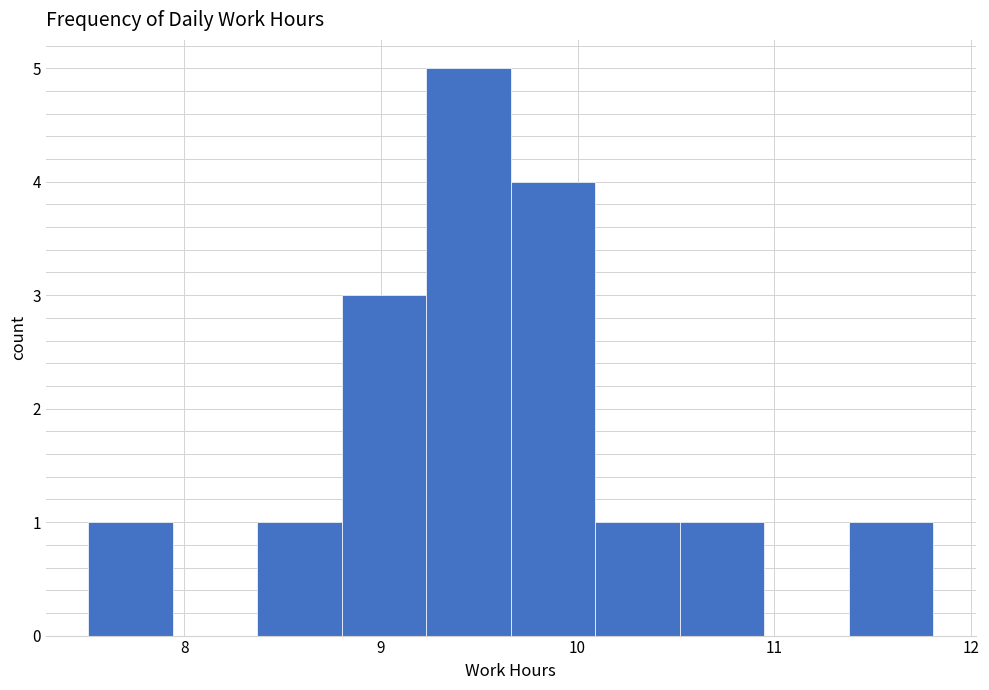

Reading left to right, transcribe this chart: for each bar, give the range it covers on the x-axis and its height. Neither the bar edges nor the heights are printed on the chart, so give them approximately, as read against the axes.

7.51 to 7.94: 1
7.94 to 8.37: 0
8.37 to 8.80: 1
8.80 to 9.23: 3
9.23 to 9.66: 5
9.66 to 10.09: 4
10.09 to 10.52: 1
10.52 to 10.95: 1
10.95 to 11.38: 0
11.38 to 11.81: 1